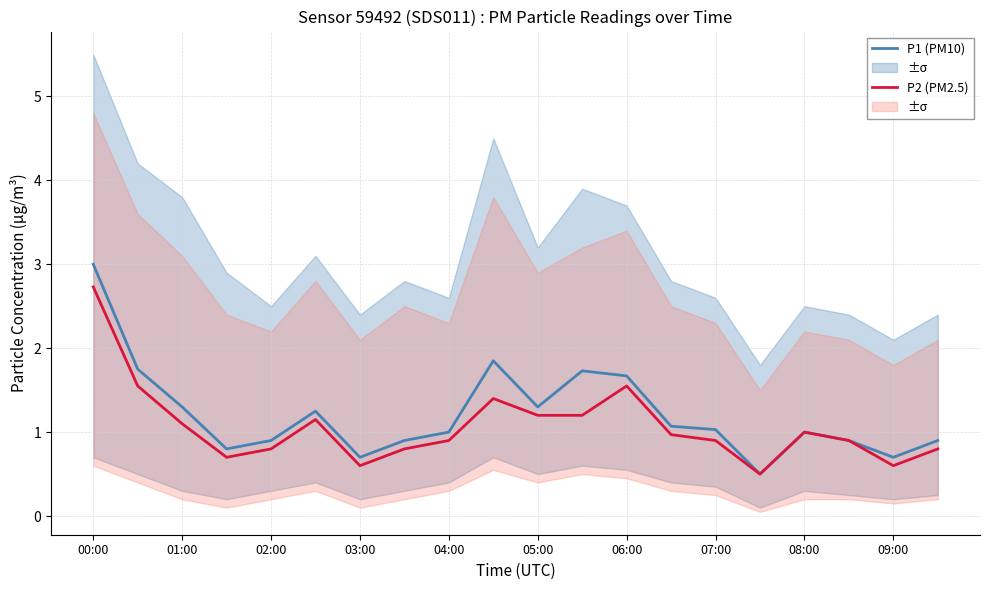

Is this an area chart (filled region under the line)?

No